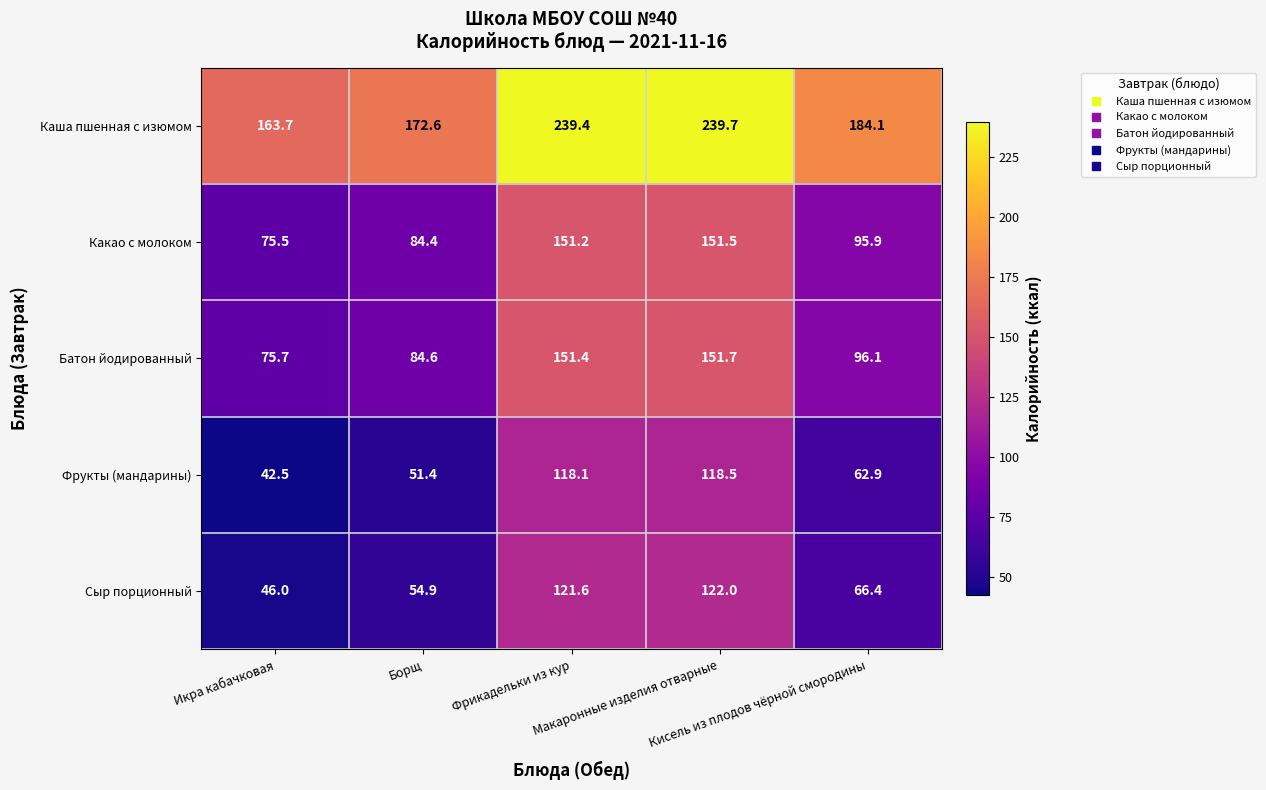

Rank the series by their maximum value, from highest to lowest.

Каша пшенная с изюмом, Батон йодированный, Какао с молоком, Сыр порционный, Фрукты (мандарины)